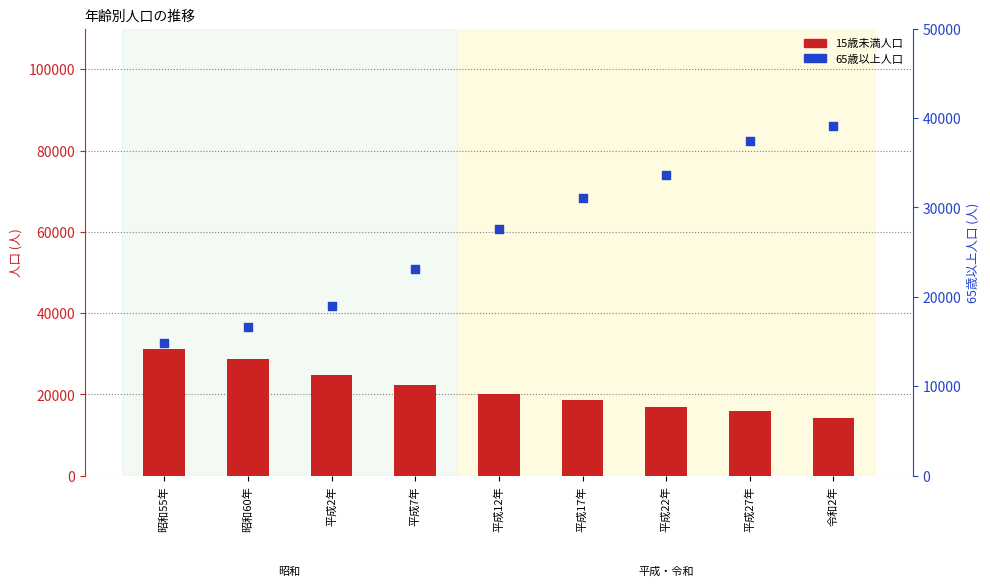

Which series has the largest Y range (max minus min)?

65歳以上人口